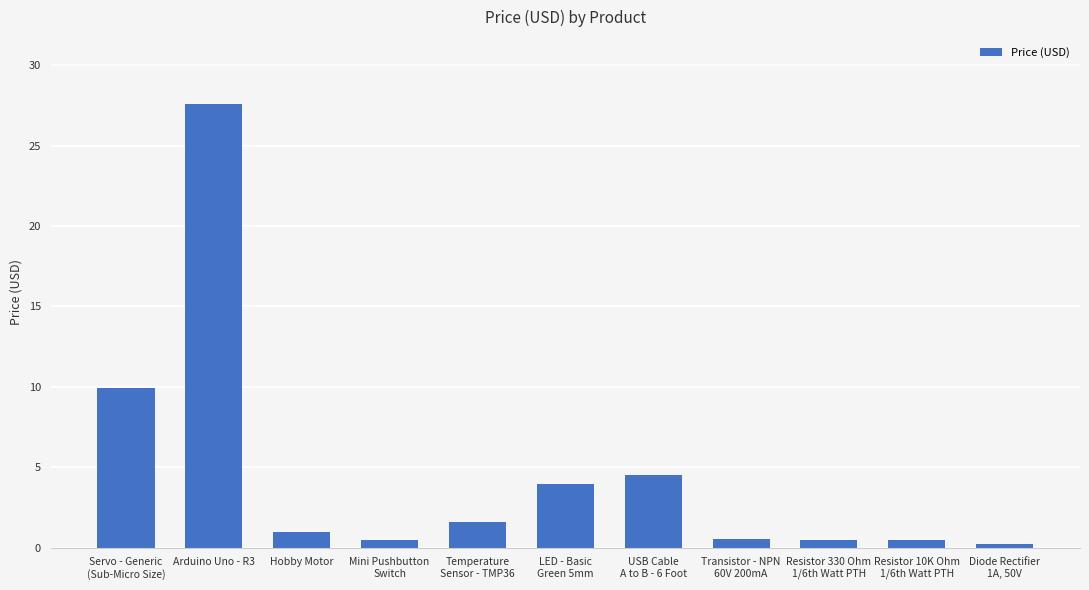

Which label corresponds to the largest value in the chart?

Arduino Uno - R3